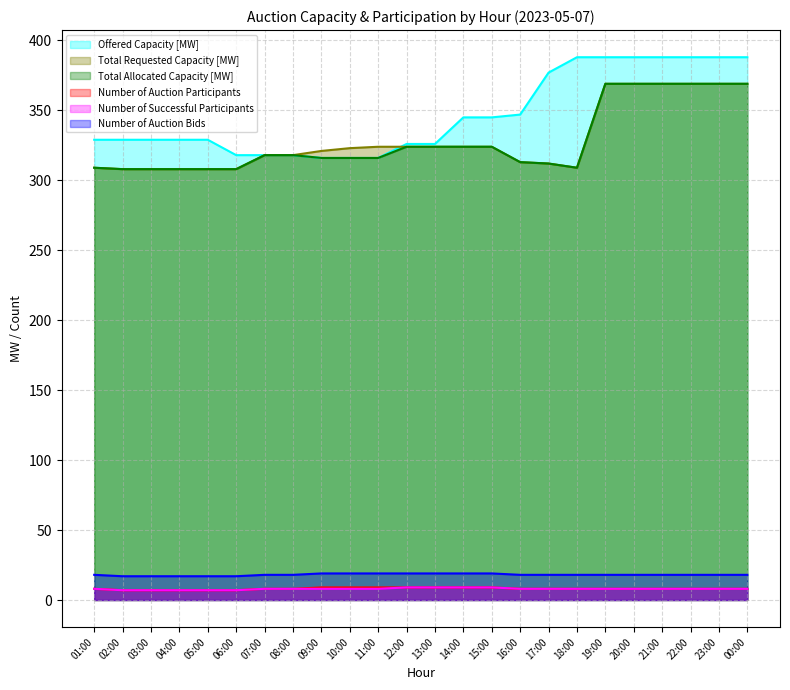

Which series has the largest total across all categories?

Offered Capacity [MW]